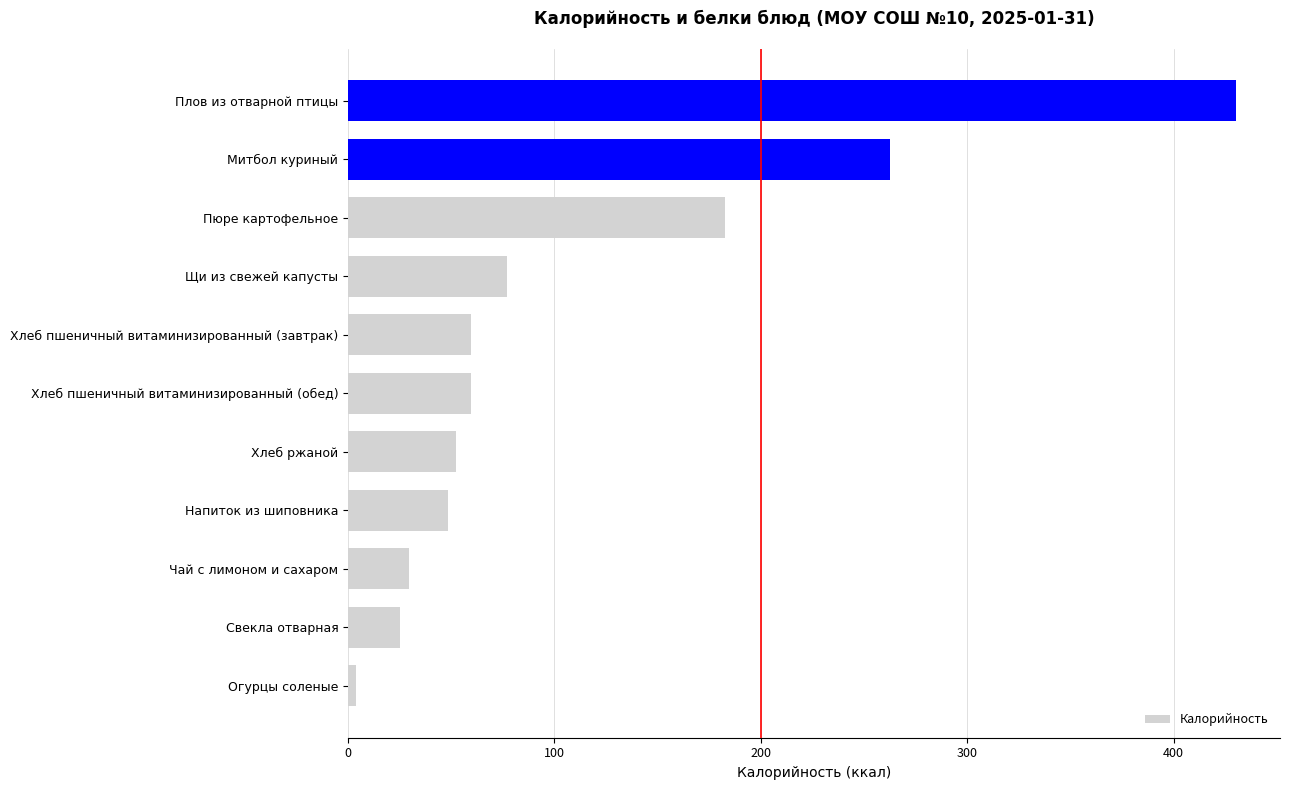

Where is the data nearest to the value 216?

Пюре картофельное